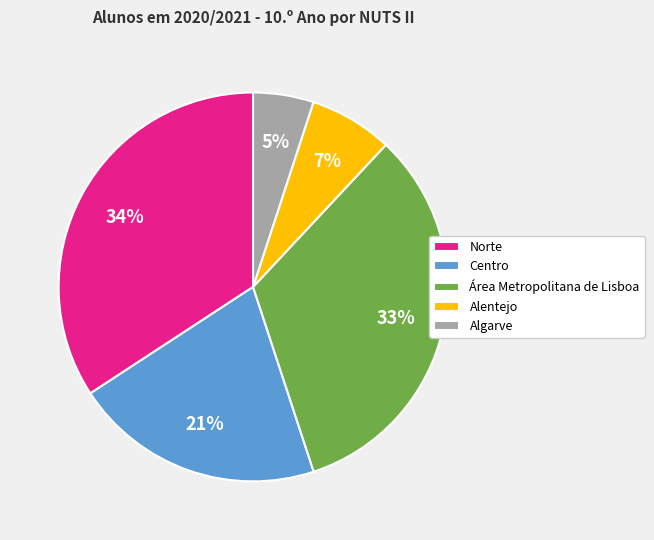

Approximately how many times larger is the value at Norte compared to Algarve?

6.8